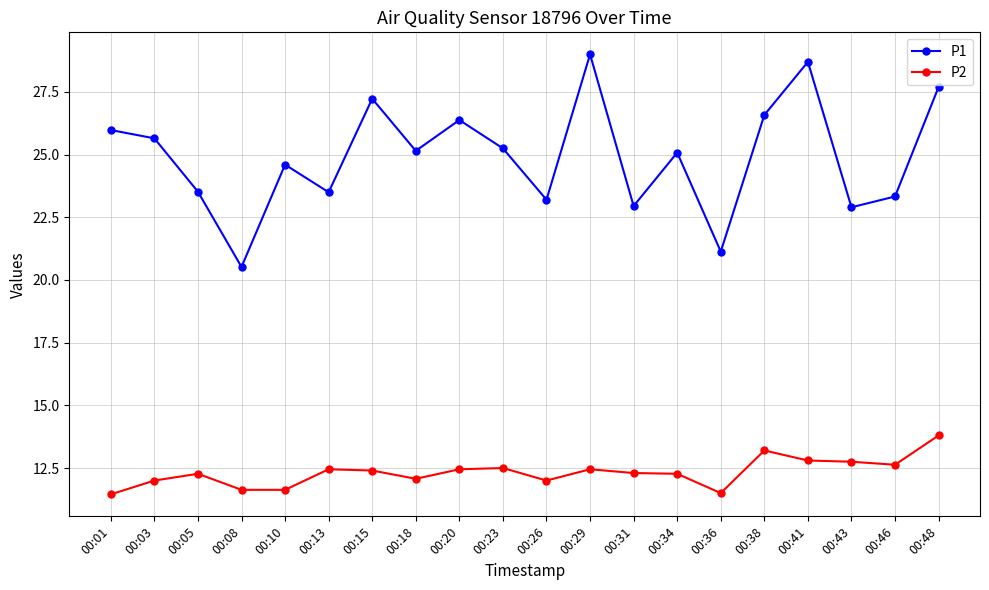

True or false: P2 has more than 1 points higher than both neighbors.

True